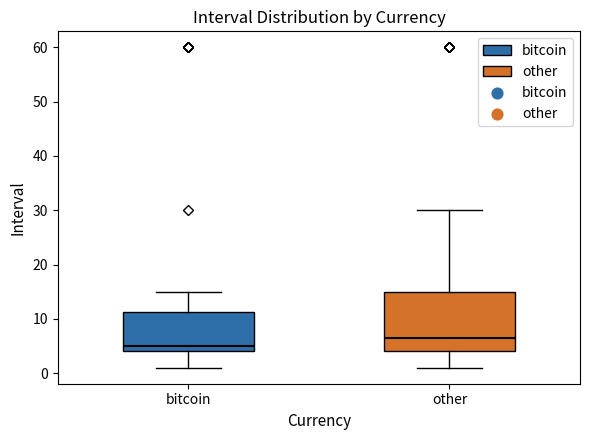

Reading left to right, read every box against the y-axis: the position of its median line, the range the box covers, and the ends of its whiskers. The values are not printed on the chart, so give them approximately, as read against the axis.

bitcoin: median 5, box 4 to 11, whiskers 1 to 15
other: median 7, box 4 to 15, whiskers 1 to 30